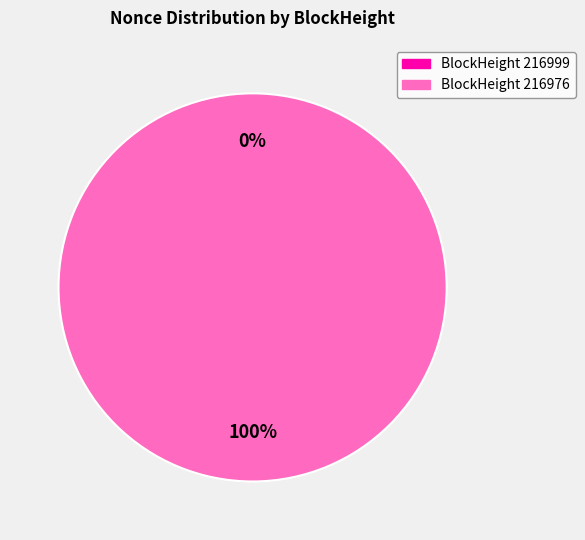

Combined, what portion of the pie is 216976 and 216999?

100.0%